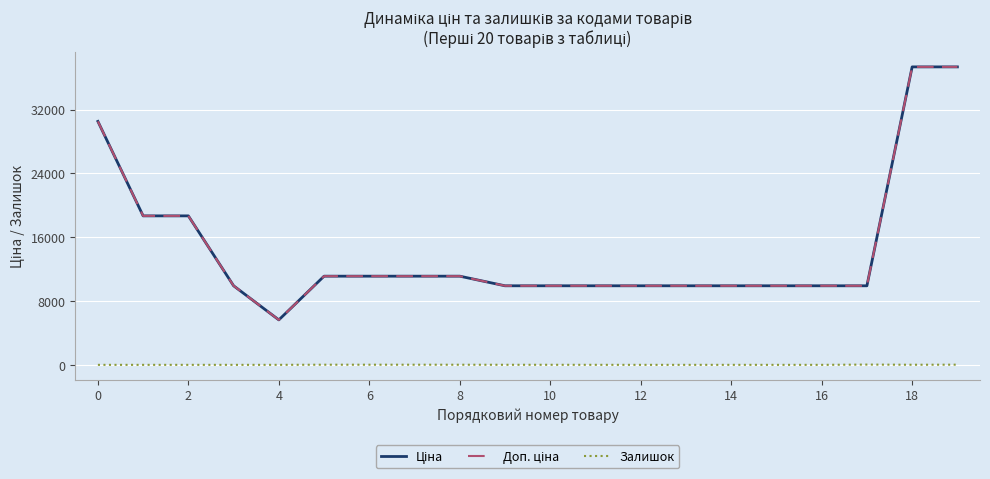

Is this an area chart (filled region under the line)?

No